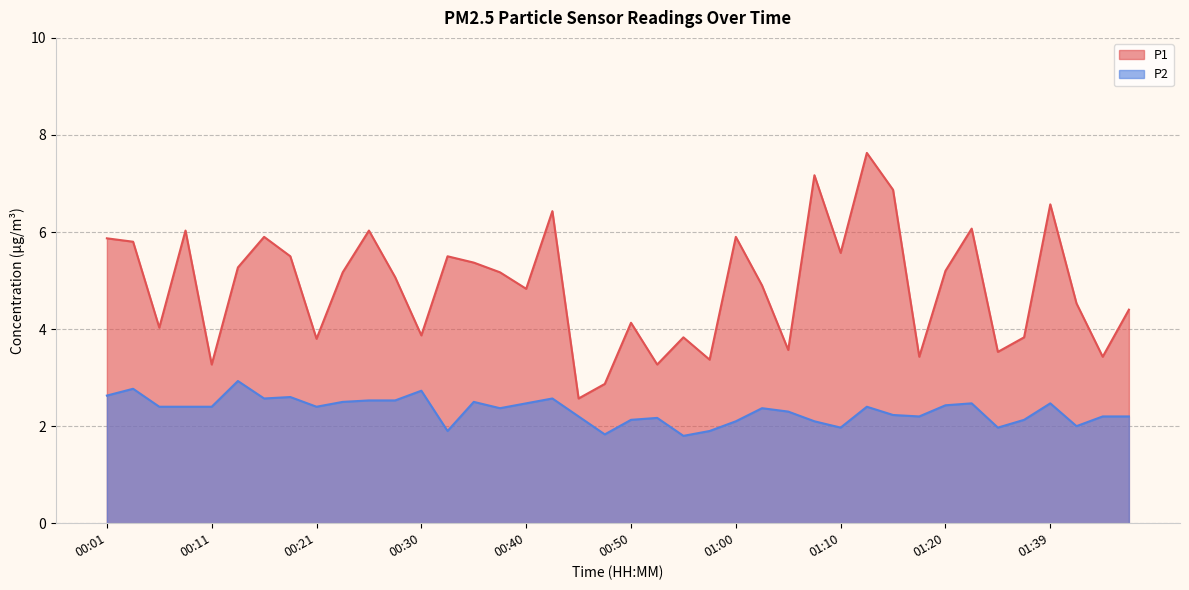

What is the label of the 11th point from the right?

01:12